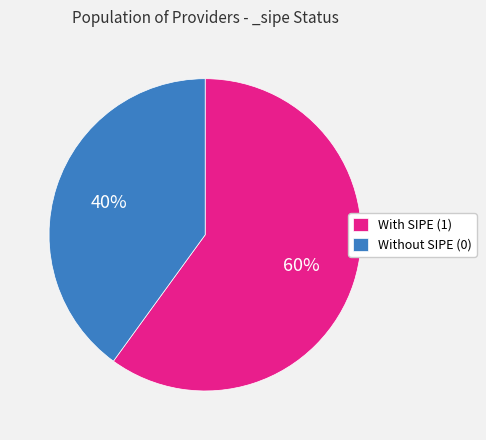

What is the smallest slice in the pie chart?

Without SIPE (0)